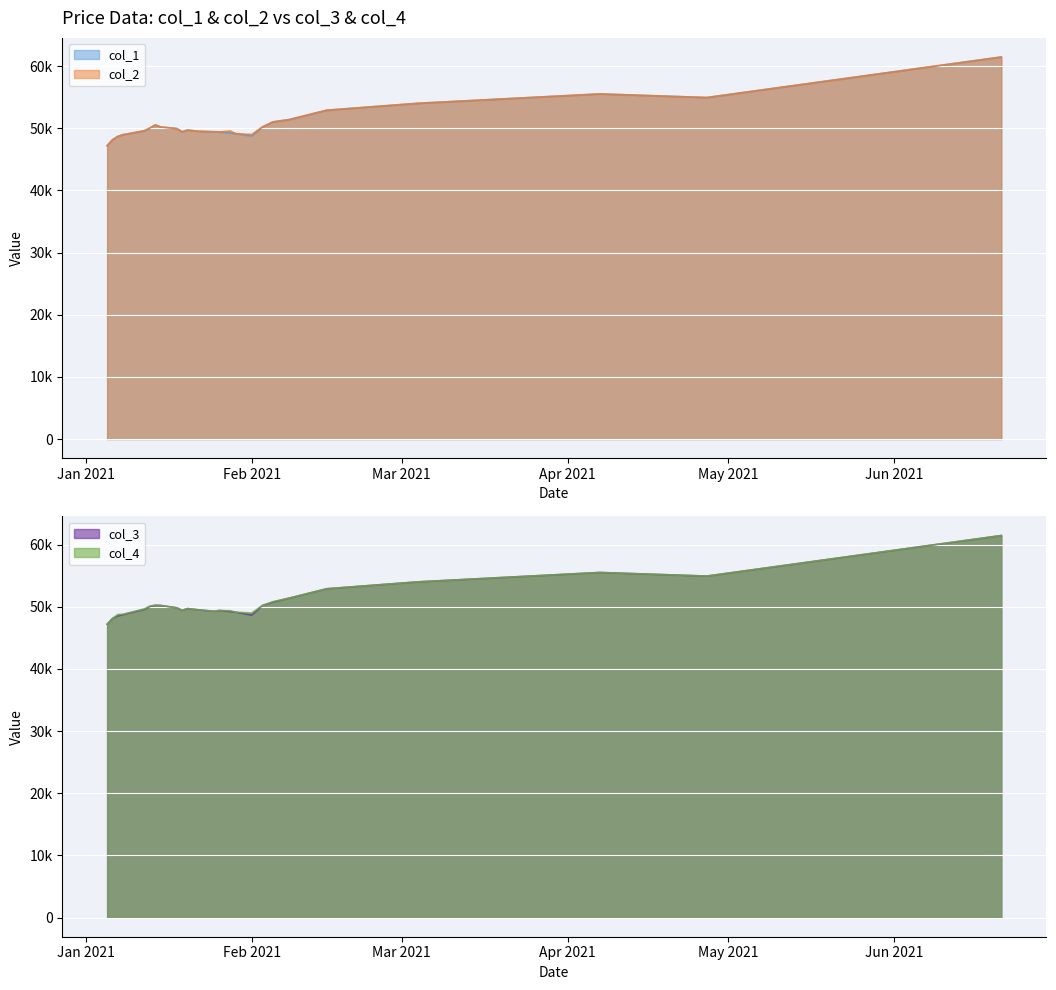

What is the greatest value displayed?

61450